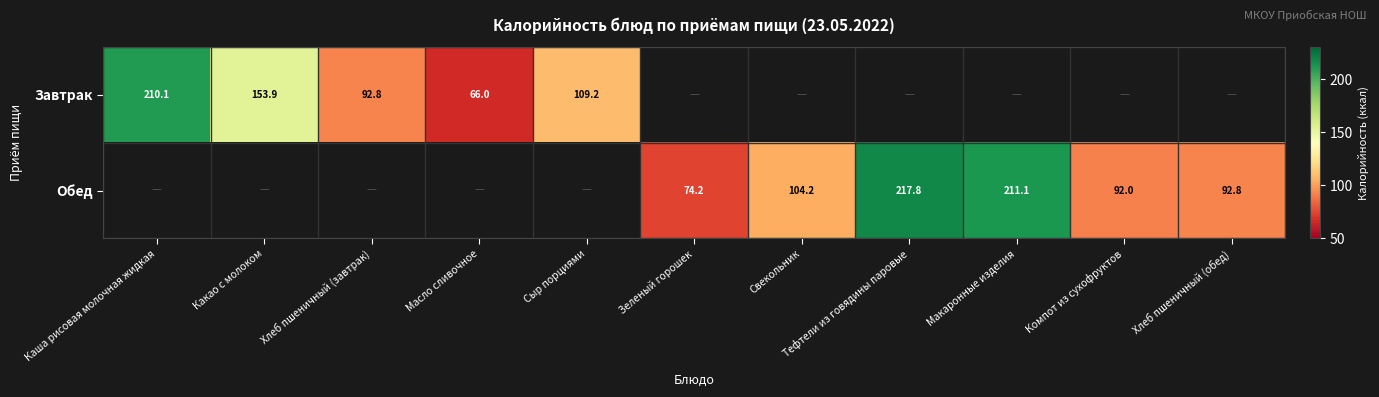

At how many categories does at least one series exceed 173?

3